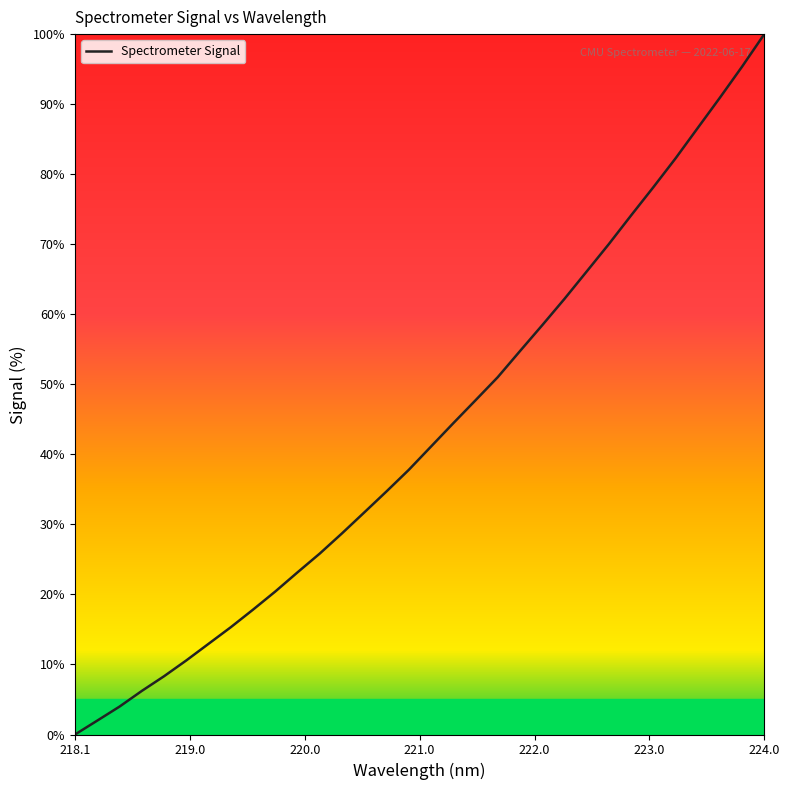

What is the difference between the maximum and minimum values?

100.0